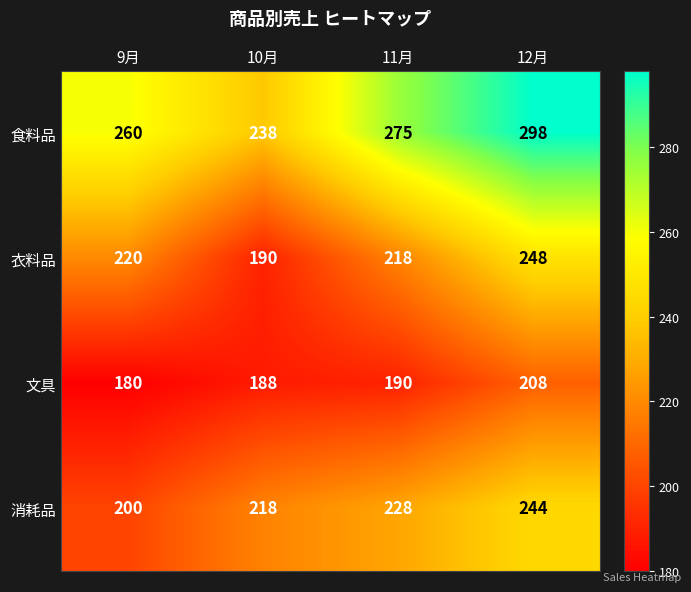

What is the total value across all series at 9月?

860